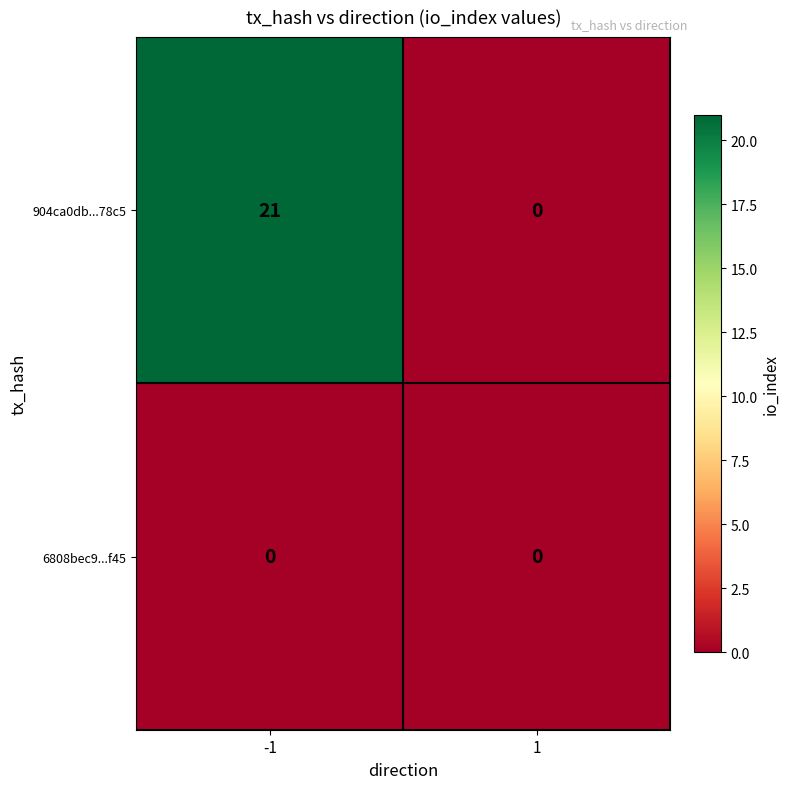

At -1, list the series in order from largest to smallest.

904ca0db...78c5, 6808bec9...f45